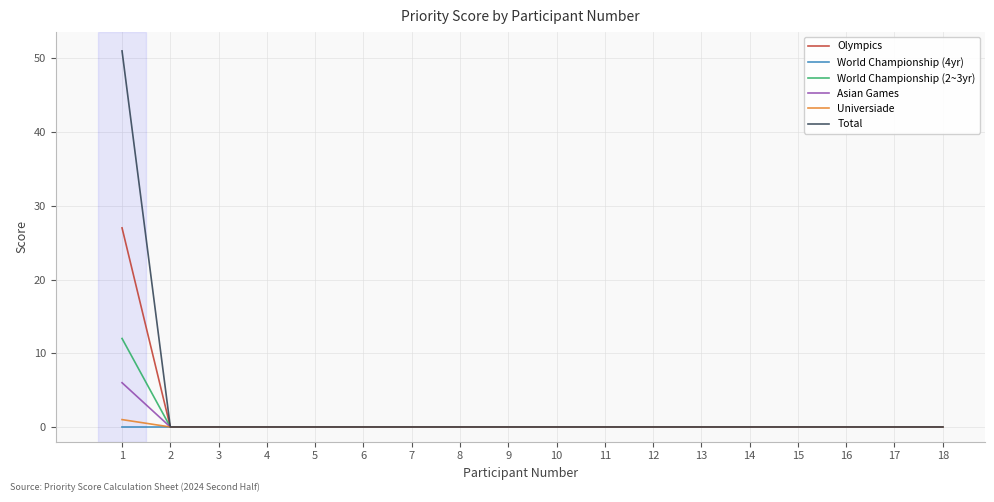

Between 1 and 8, which series saw the biggest shift?

Total